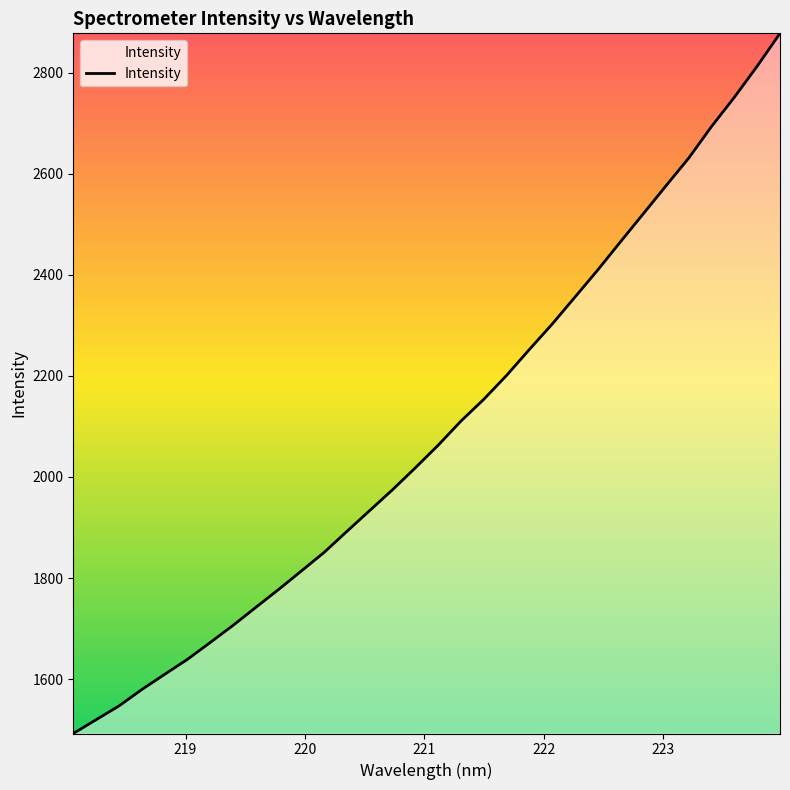

What is the difference between the maximum and minimum values?

1385.6